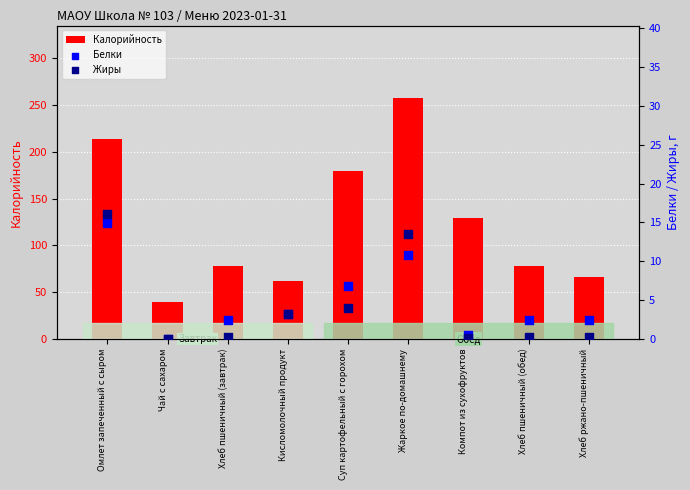

Which series contains the lowest Y value?

Белки